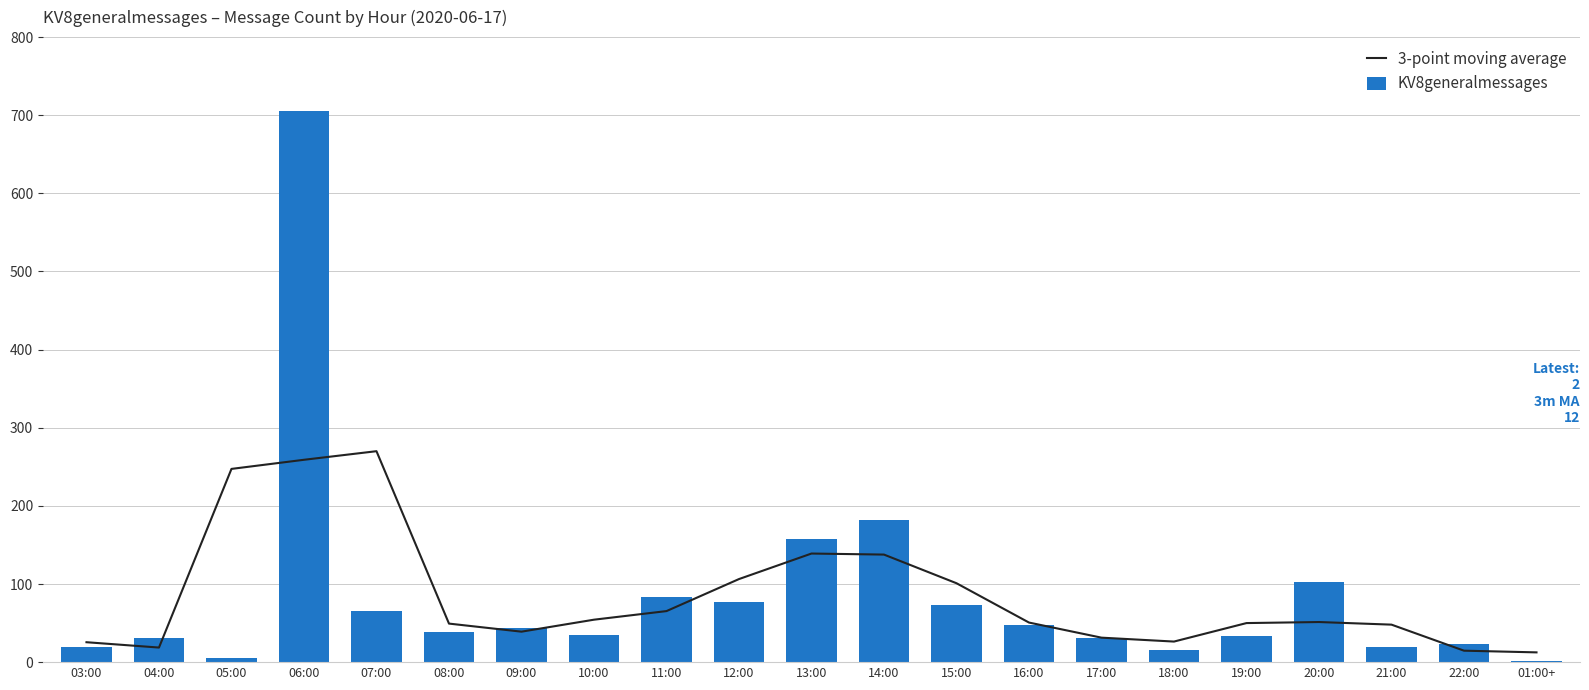

What is the difference between the KV8generalmessages values at 21:00 and 05:00?

14